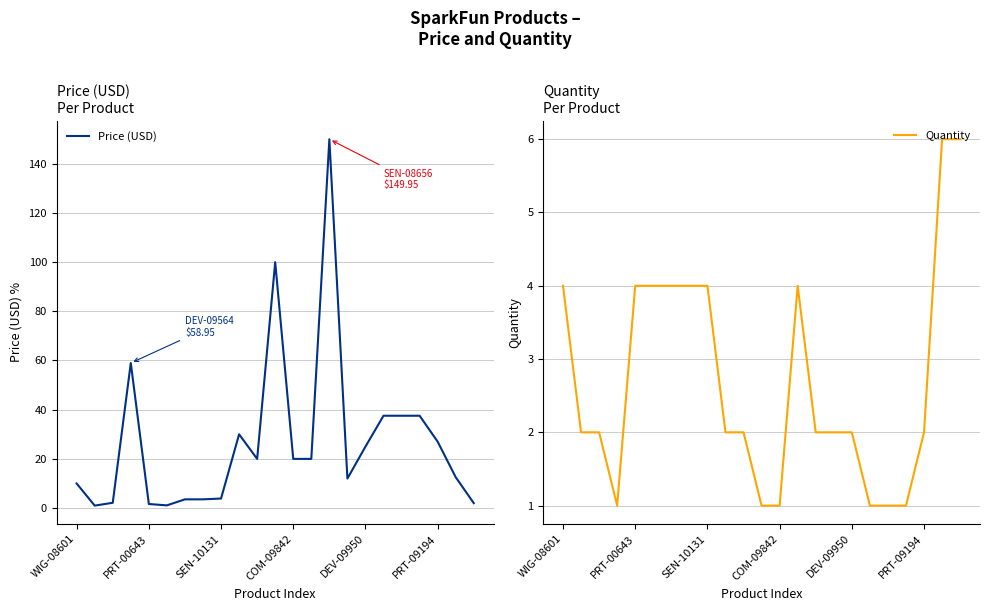

Reading left to right, extract all data points from this chart.

Price (USD): 9.9	0.9	2.1	59.0	1.6	1.1	3.5	3.5	3.8	29.9	19.9	100.0	19.9	19.9	149.9	11.9	24.9	37.5	37.5	37.5	26.9	12.5	1.9
Quantity: 4.0	2.0	2.0	1.0	4.0	4.0	4.0	4.0	4.0	2.0	2.0	1.0	1.0	4.0	2.0	2.0	2.0	1.0	1.0	1.0	2.0	6.0	6.0